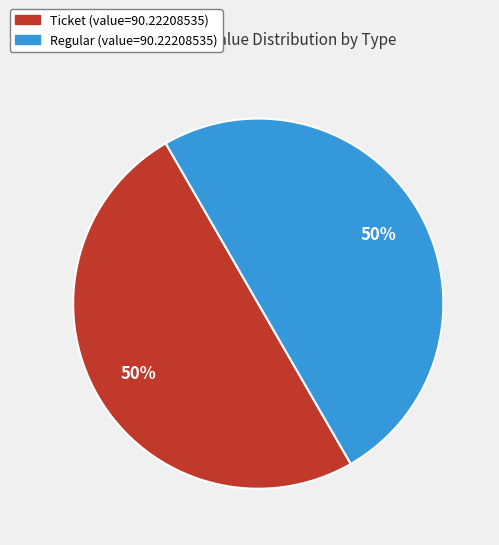

What is the ratio of the value at Regular (value=90.22208535) to the value at Ticket (value=90.22208535)?

1.0